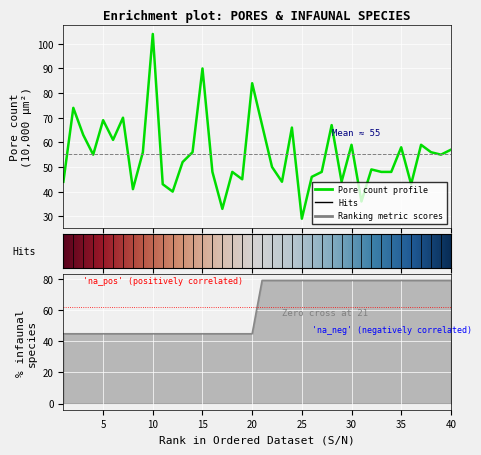

What is the value of the Number of pores /10,000 µm2 point at the 6th from the left?

61.0